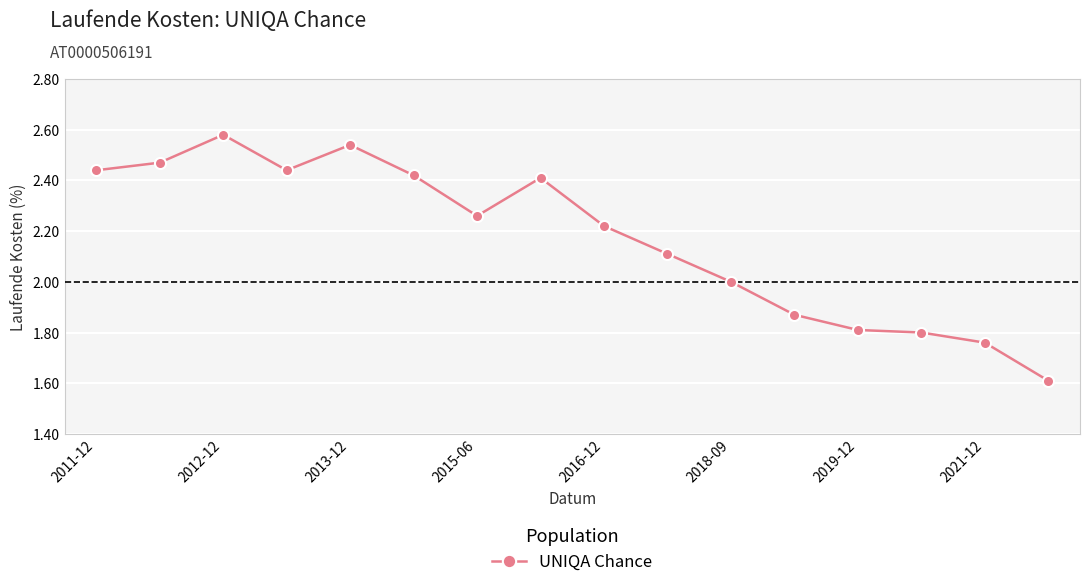

True or false: there are more than 0 points higher than both neighbors.

True